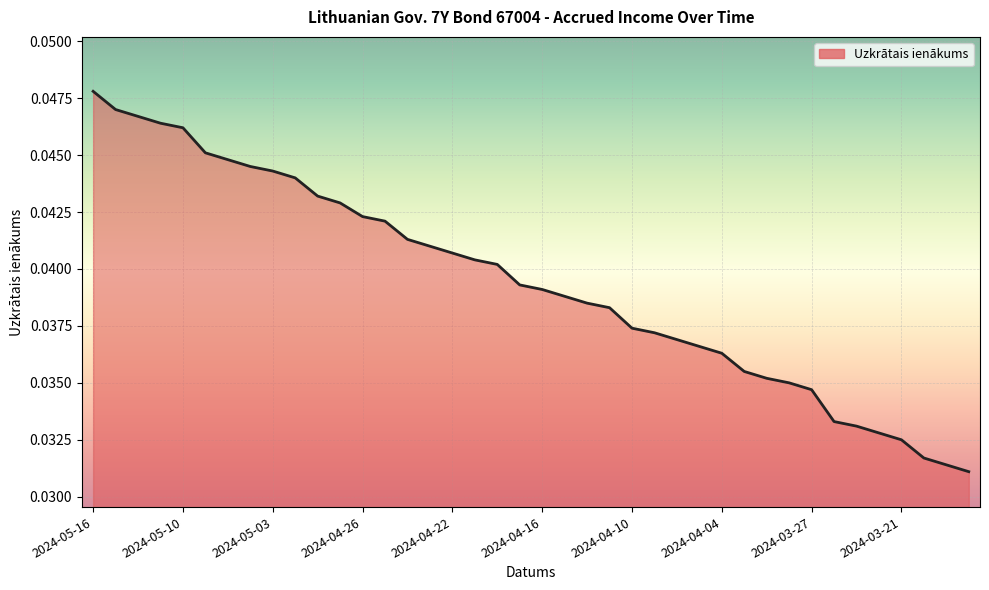

Which category has the highest value across all series?

2024-05-16